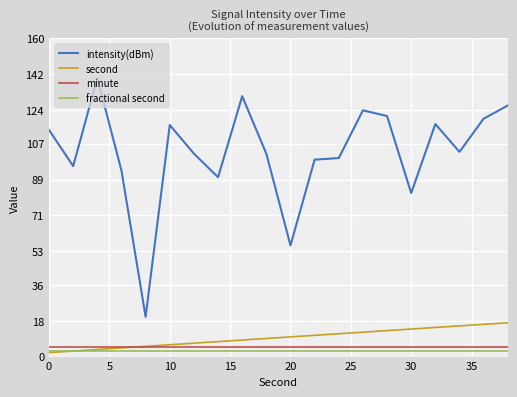

Which series has the largest range (max minus min)?

intensity(dBm)